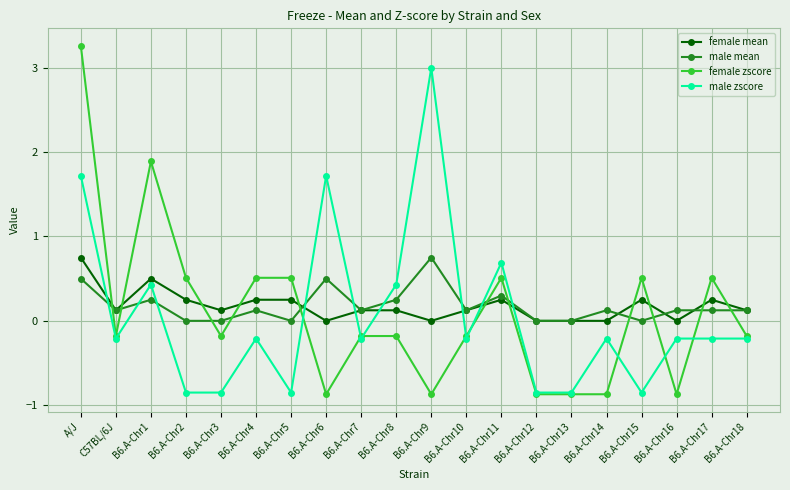

At which category does male mean reach its first local peak?

B6.A-Chr1